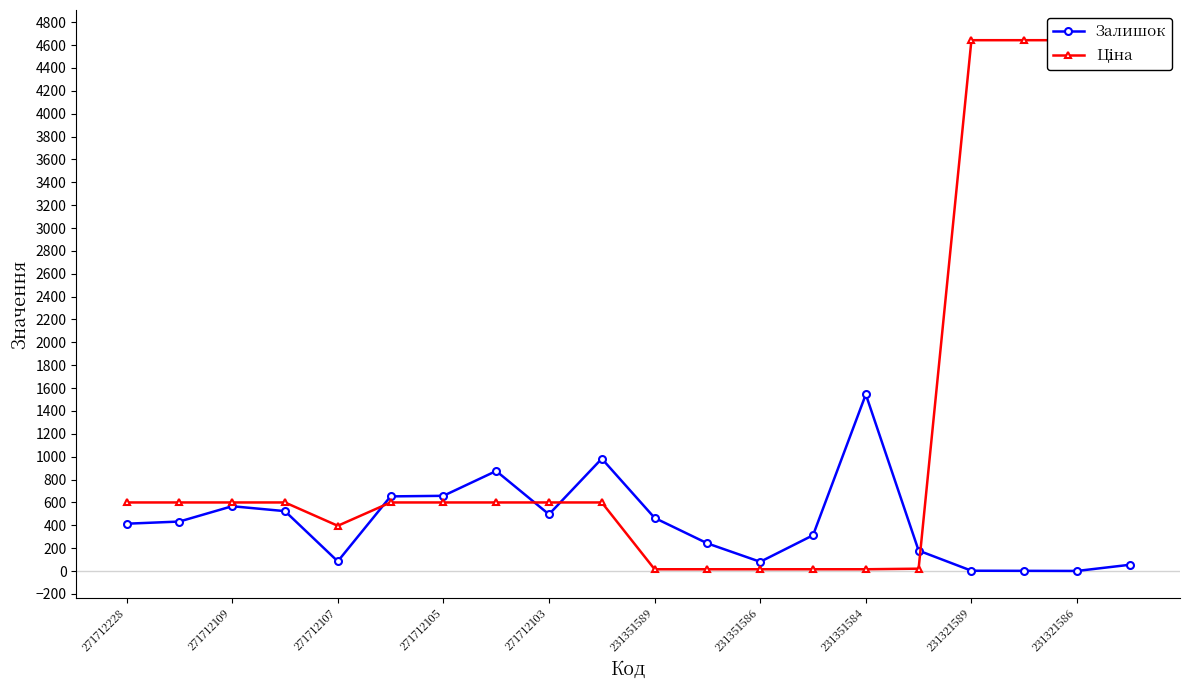

What are all the series names shown in the legend?

Залишок, Ціна